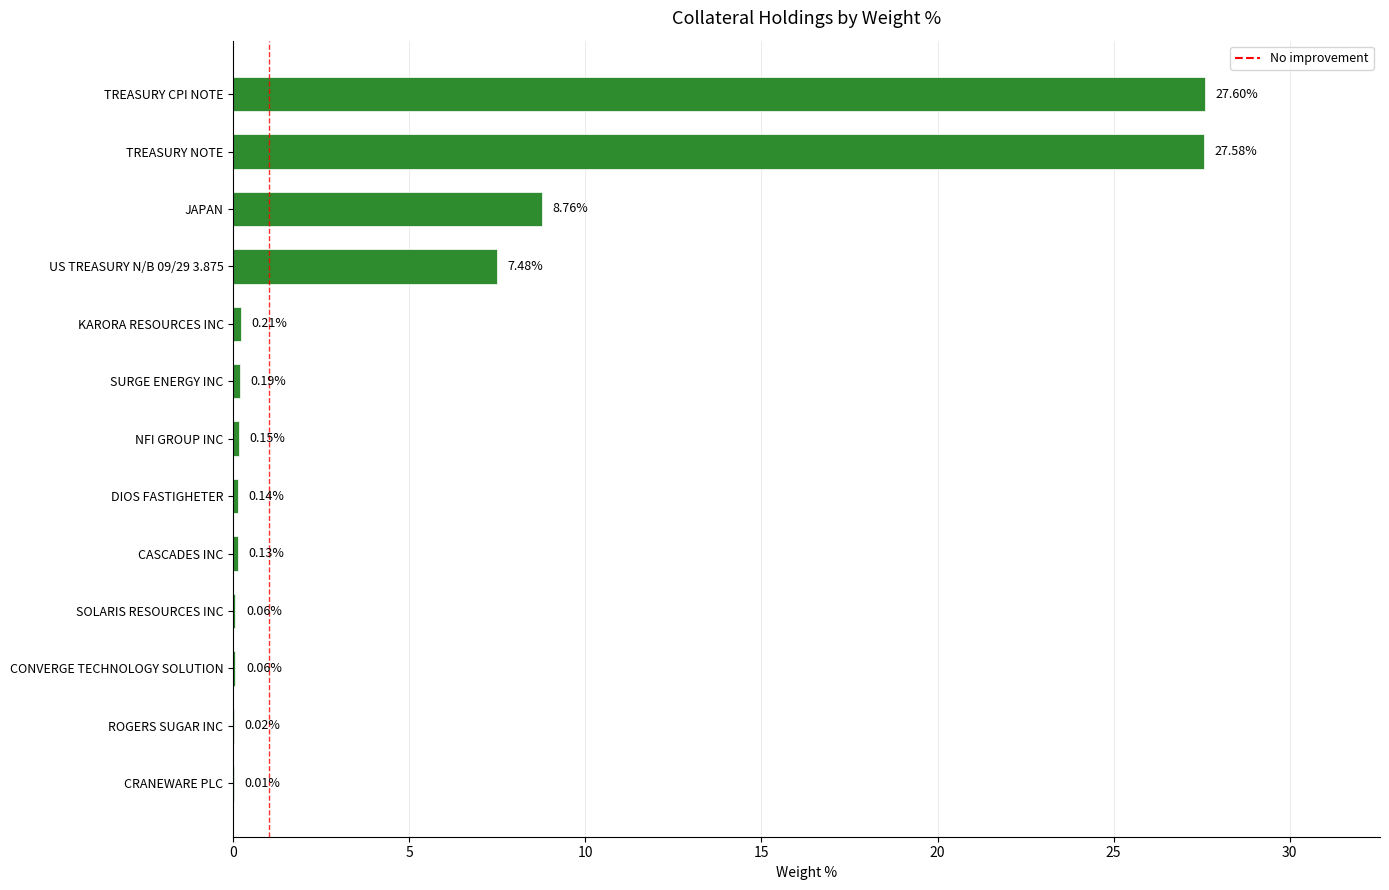

Where is the data nearest to the value 13?

JAPAN